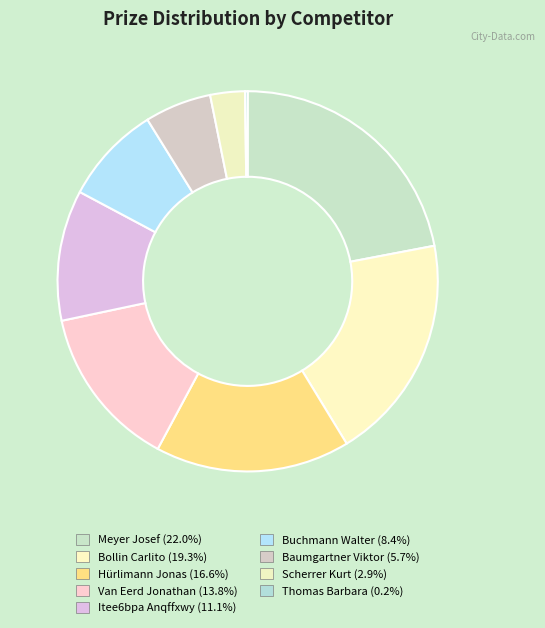

Count the number of slices in the pie.

9